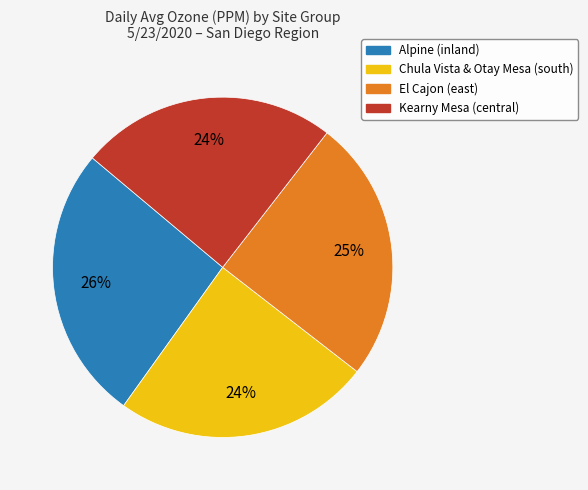

To the nearest percent, what is the difference between the largest and smallest slice percentages?

2%